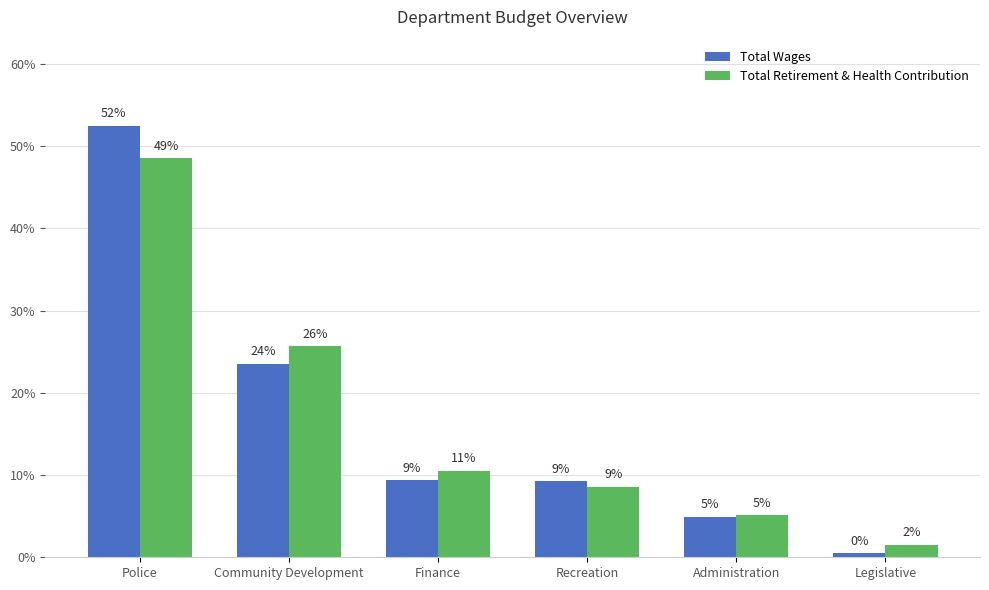

What are all the series names shown in the legend?

Total Wages, Total Retirement & Health Contribution